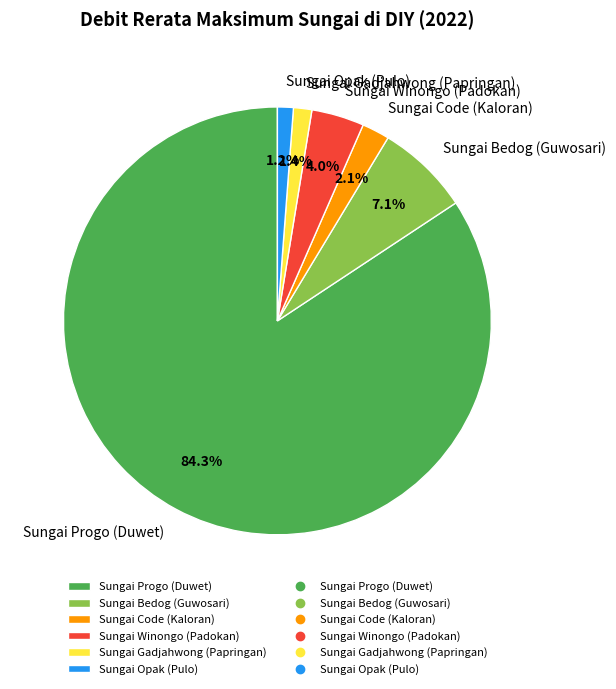

Do Sungai Gadjahwong (Papringan) and Sungai Bedog (Guwosari) together represent more than half of the pie?

No